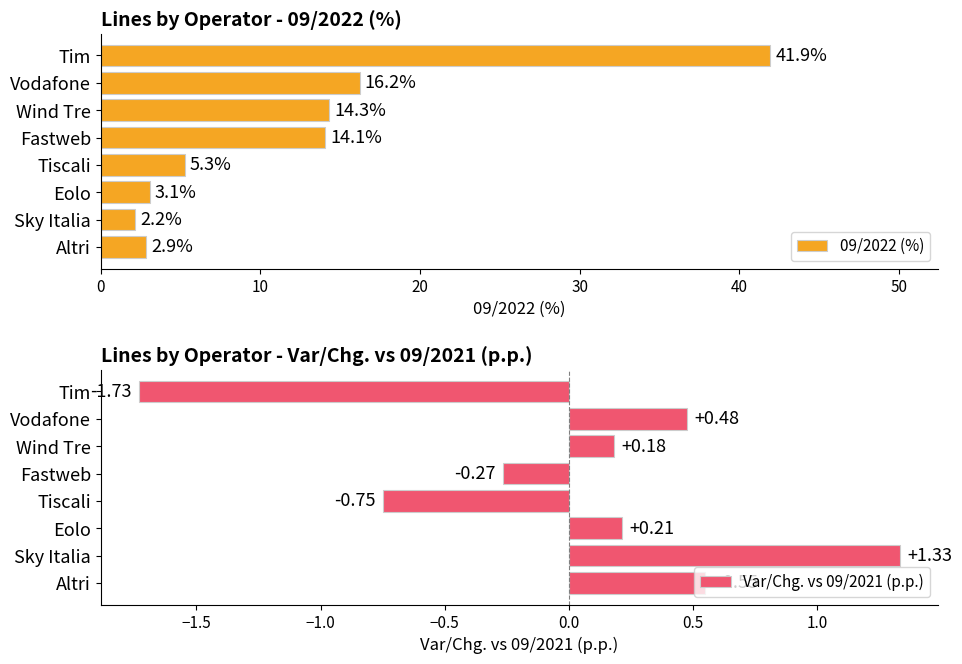

What is the greatest value displayed?

41.9